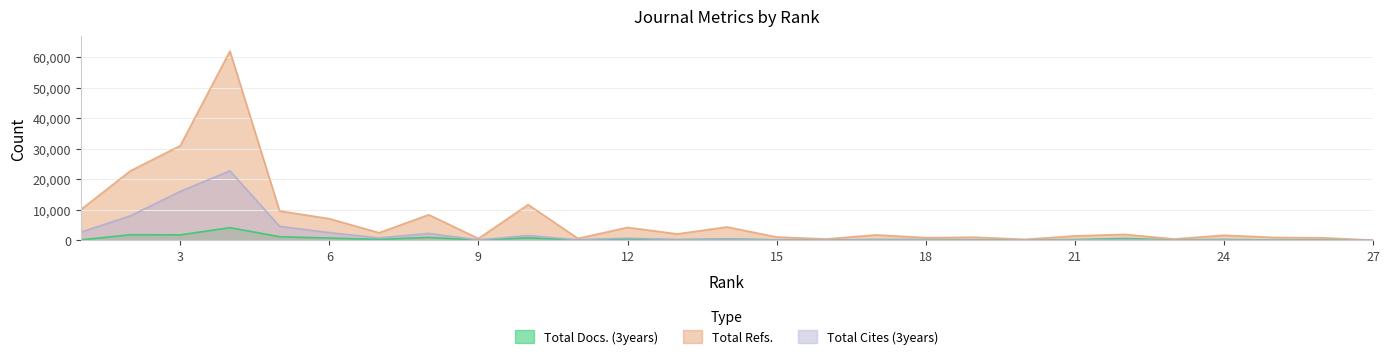

List the series in order of their peak value, lowest first.

Total Docs. (3years), Total Cites (3years), Total Refs.